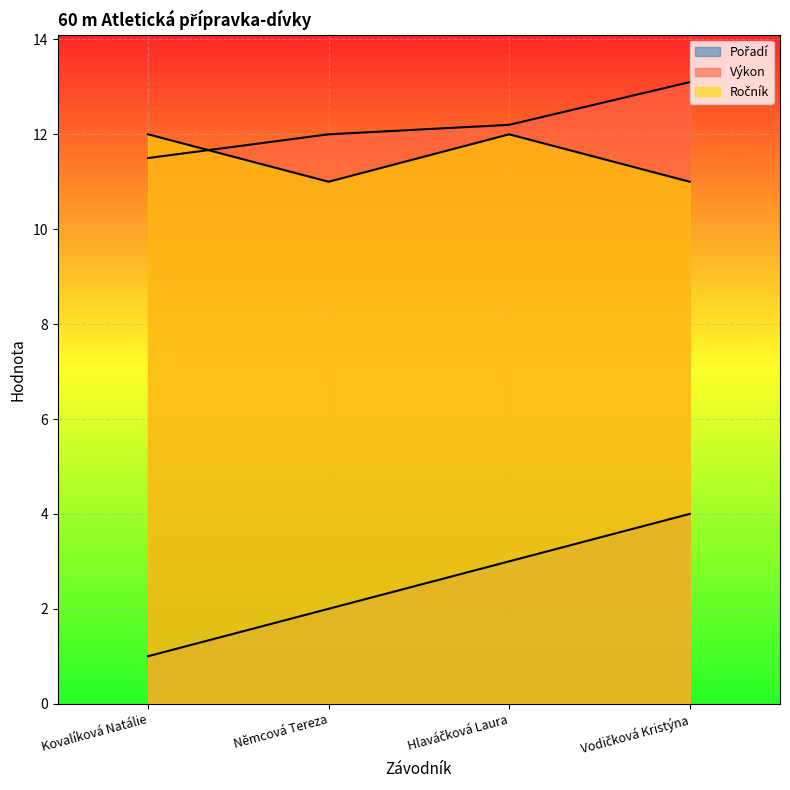

At how many categories does at least one series exceed 7?

4